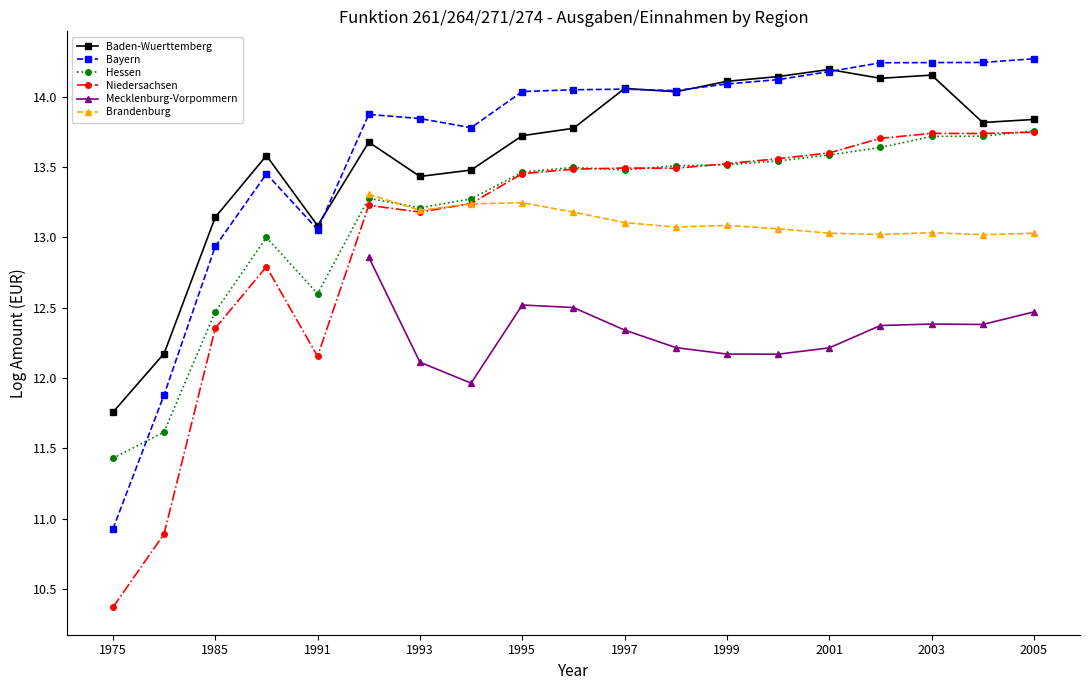

True or false: Mecklenburg-Vorpommern has more than 1 interior local peaks.

True